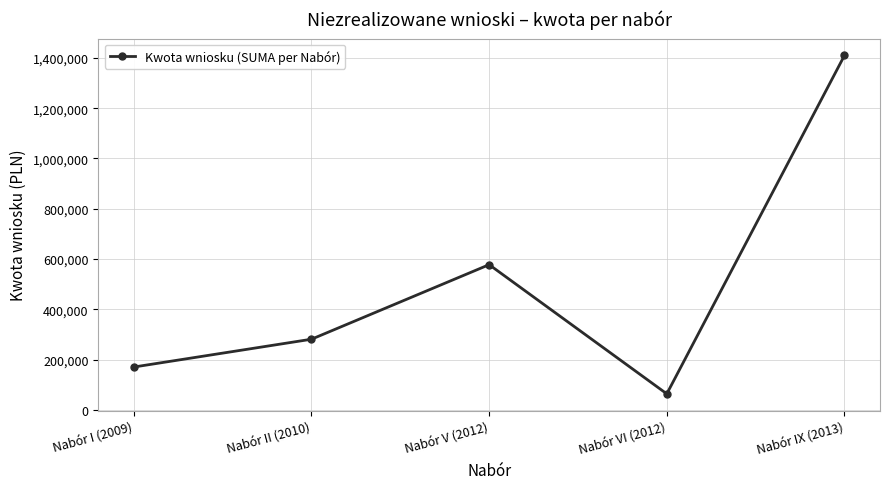

What is the difference between the values at Nabór II (2010) and Nabór IX (2013)?

1127617